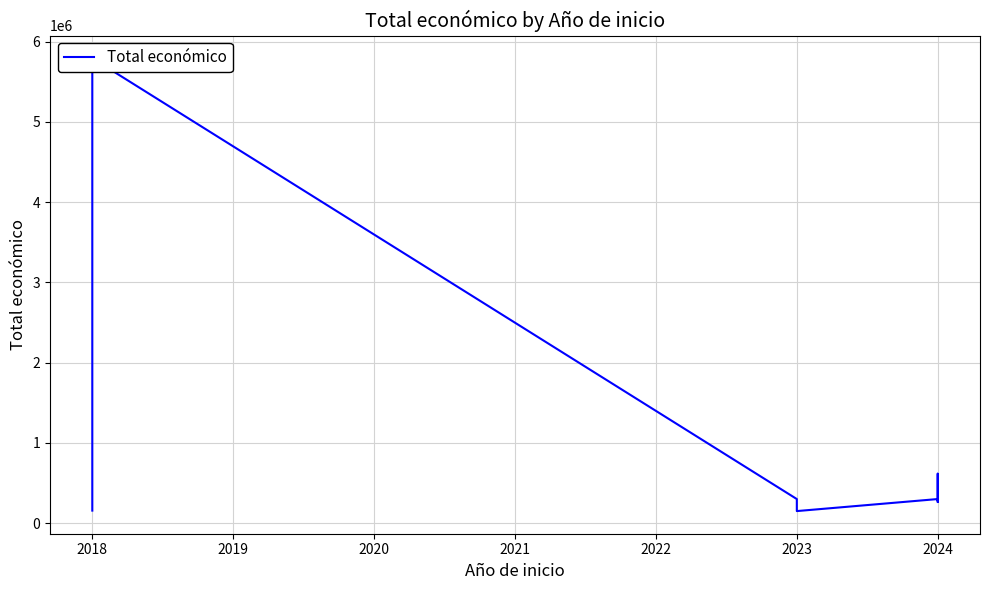

True or false: there are more than 0 points higher than both neighbors.

True